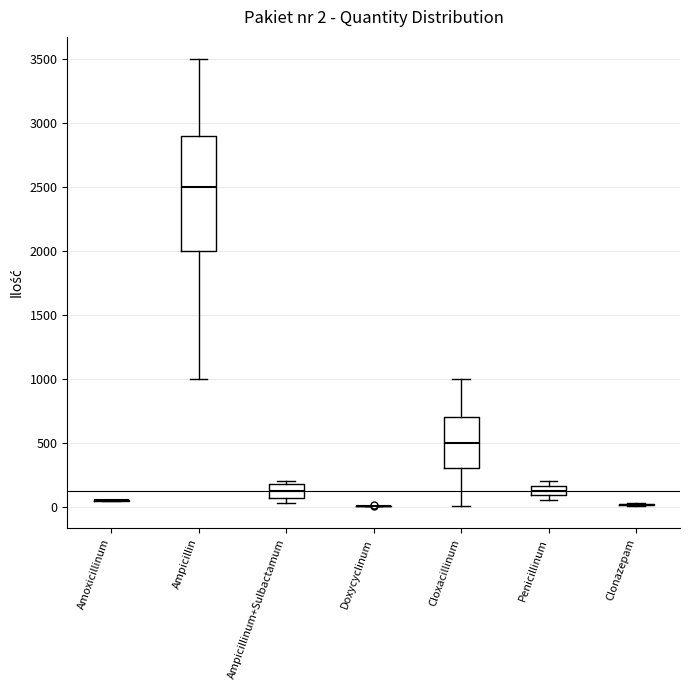

Which box is the tallest, from its lower edge to its upper edge?

Ampicillin